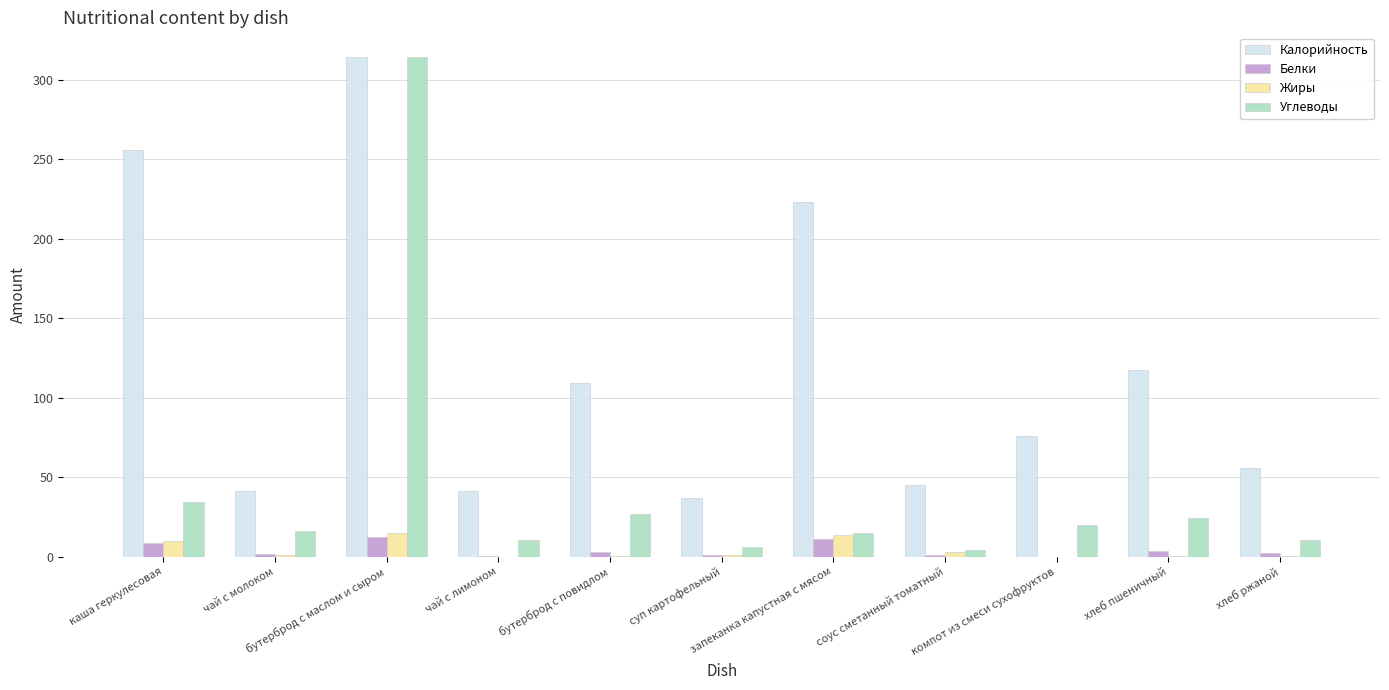

Which series has the largest total across all categories?

Калорийность